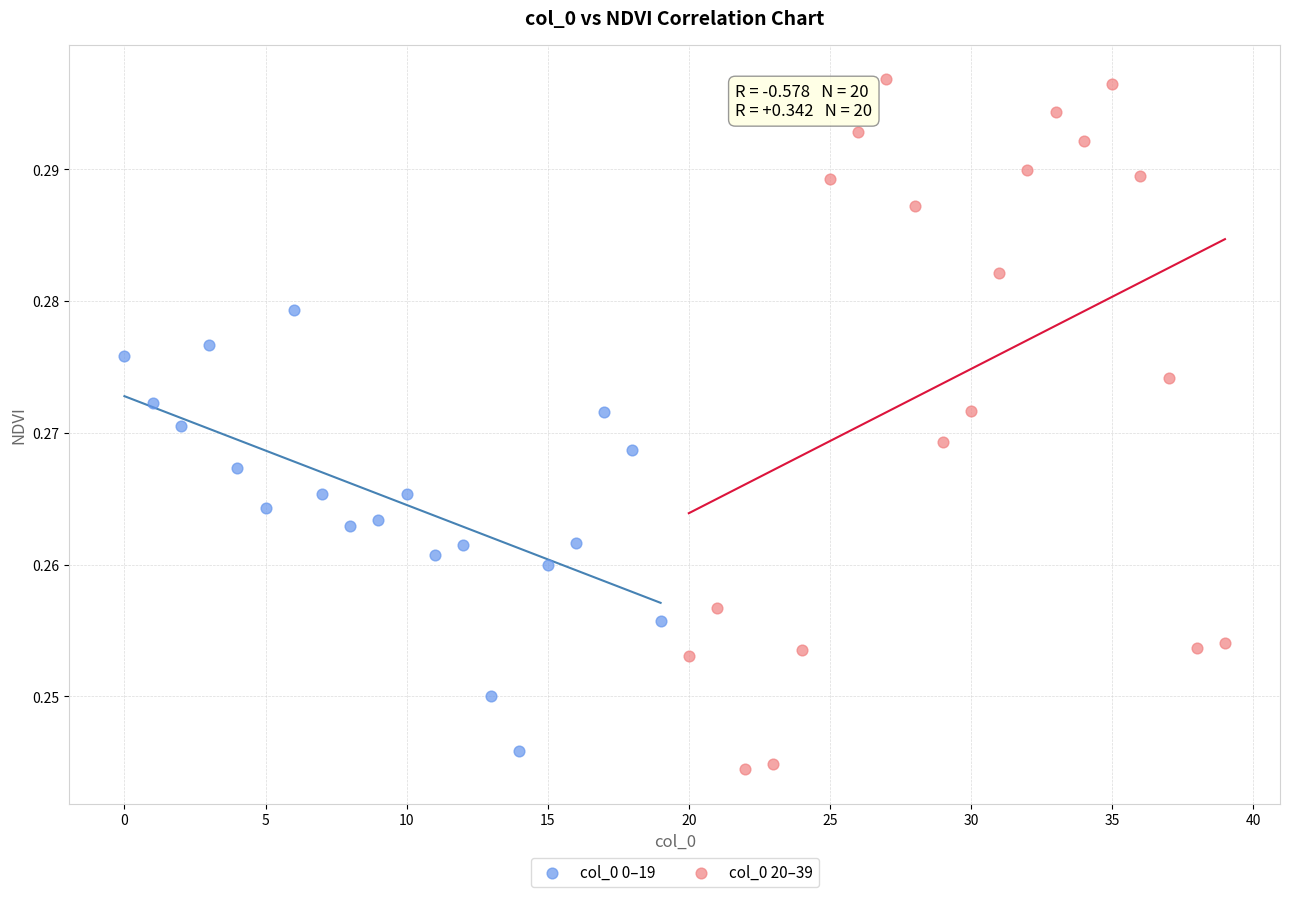

Which series has the largest Y range (max minus min)?

col_0 20–39